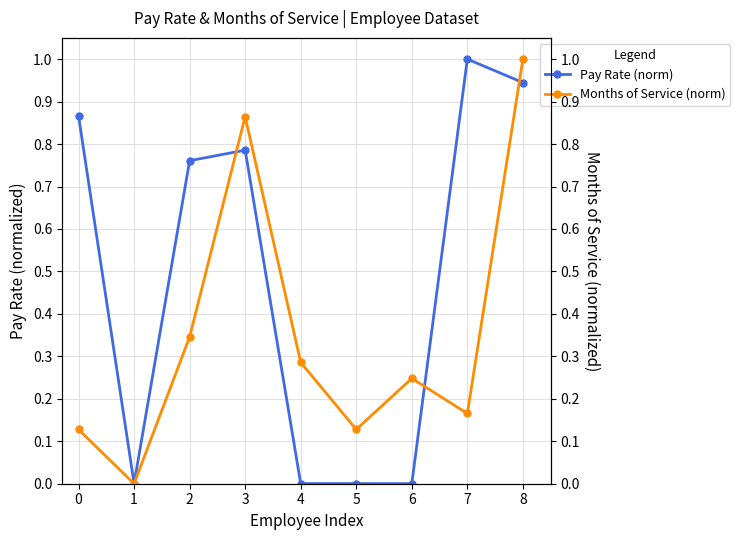

The Pay Rate (norm) series shows 0.0 at 5. True or false?

True